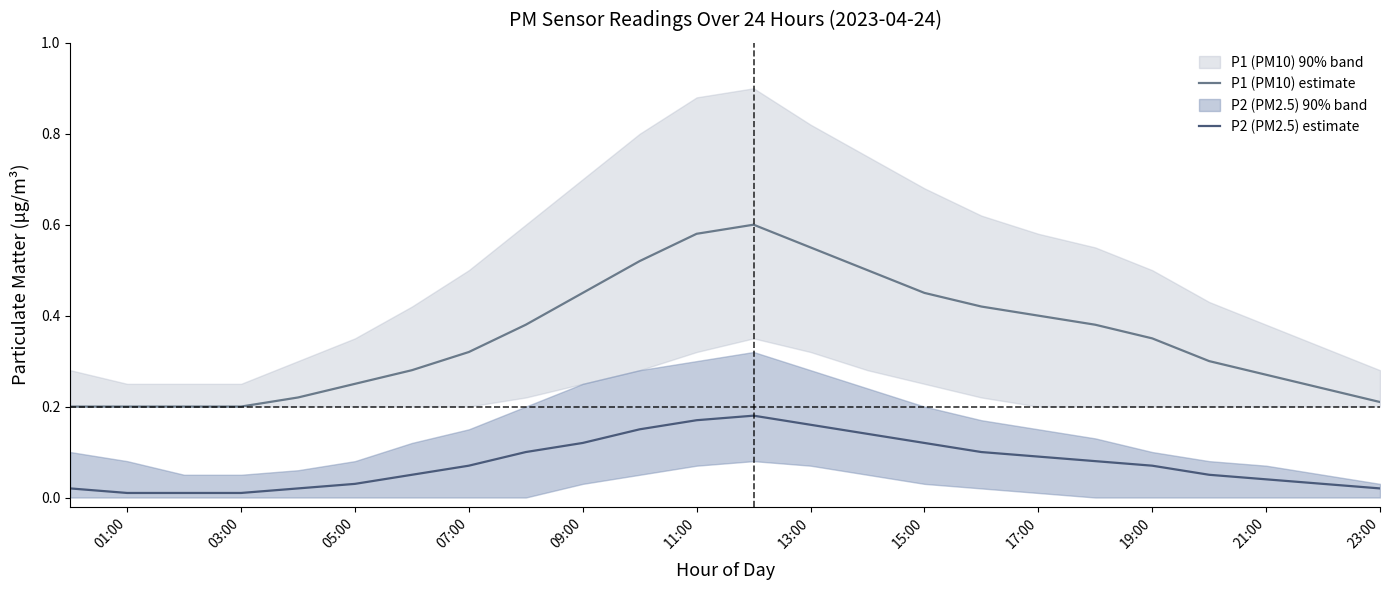

Reading left to right, list all the values displayed in this chart.

P1 (PM10) estimate: 0.2	0.2	0.2	0.2	0.2	0.2	0.3	0.3	0.4	0.5	0.5	0.6	0.6	0.6	0.5	0.5	0.4	0.4	0.4	0.3	0.3	0.3	0.2	0.2
P2 (PM2.5) estimate: 0.0	0.0	0.0	0.0	0.0	0.0	0.1	0.1	0.1	0.1	0.1	0.2	0.2	0.2	0.1	0.1	0.1	0.1	0.1	0.1	0.1	0.0	0.0	0.0